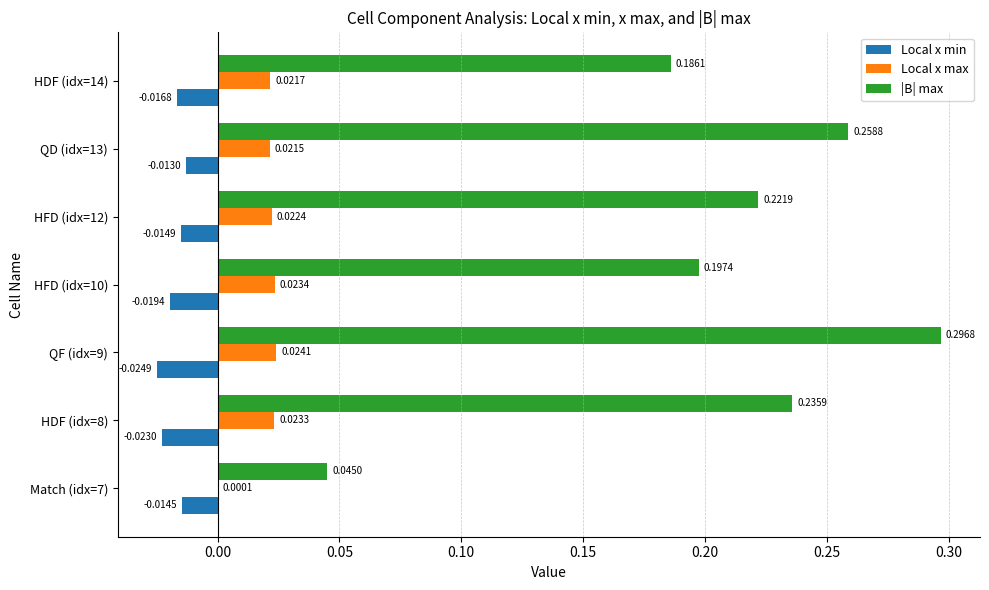

What is the sum of all Local x max values?

0.1